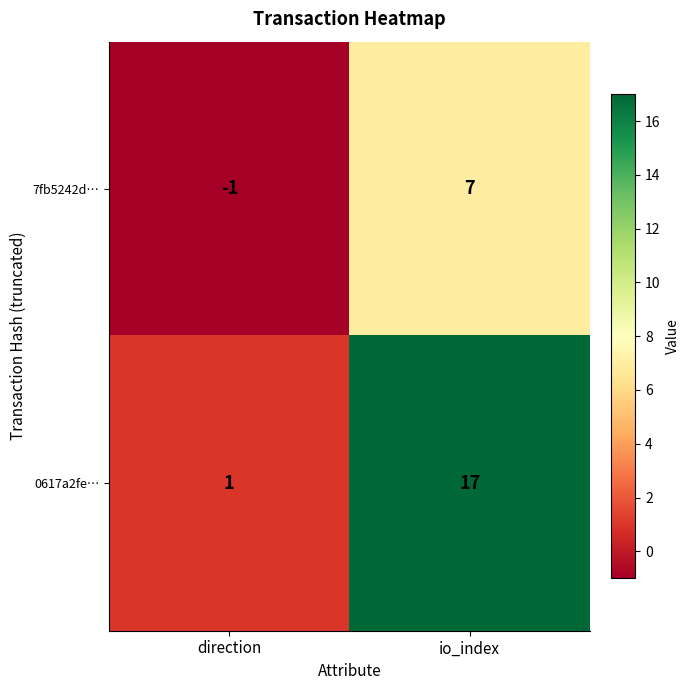

How many categories are shown in the chart?

2